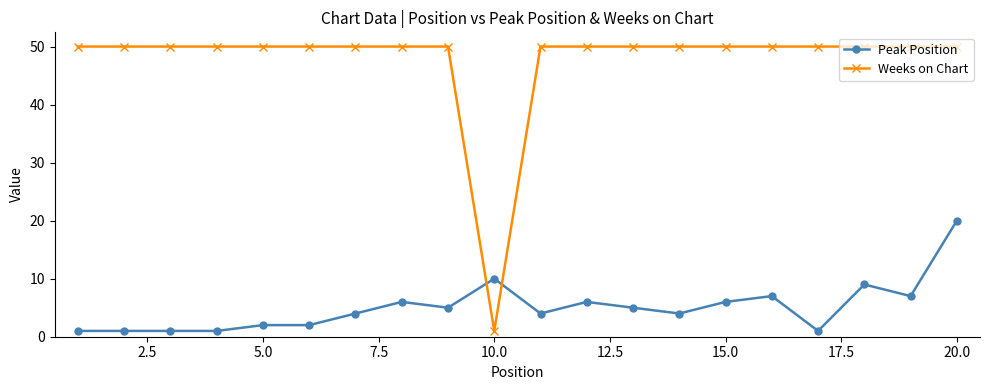

What is the value of the Weeks on Chart point at the 15th from the left?

50